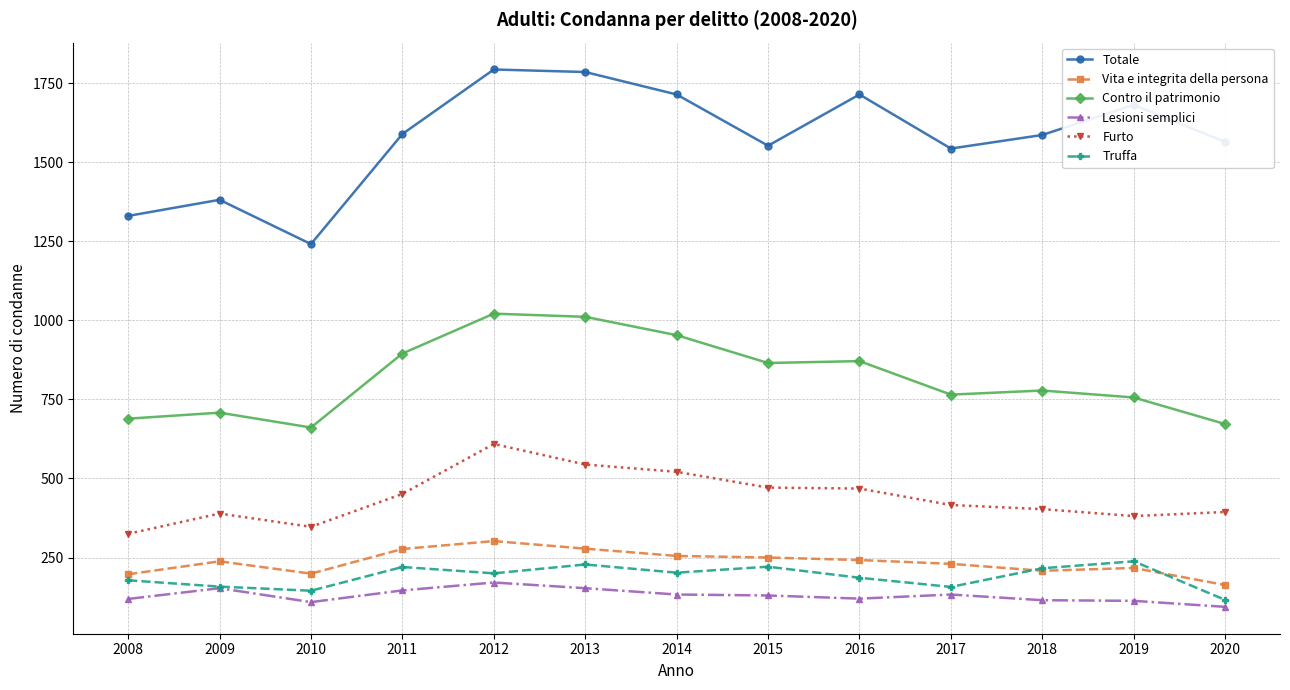

True or false: Contro il patrimonio has a value of 191 at 2008.

False